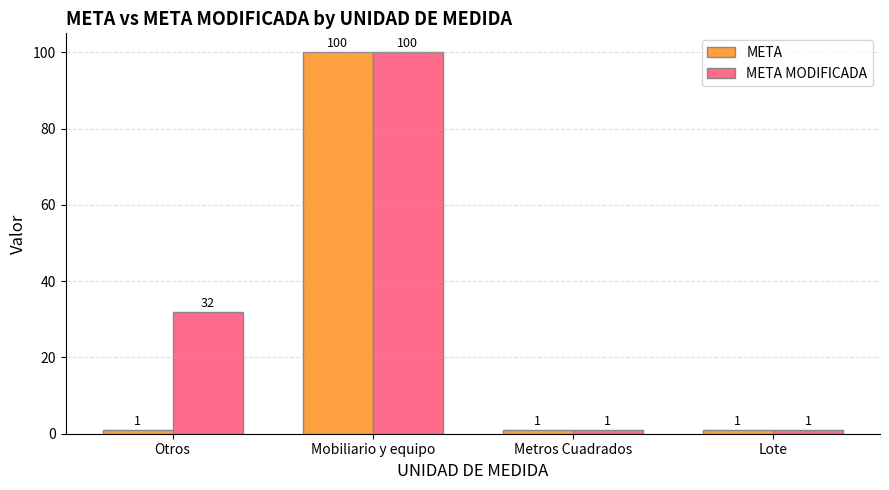

What is the greatest value displayed?

100